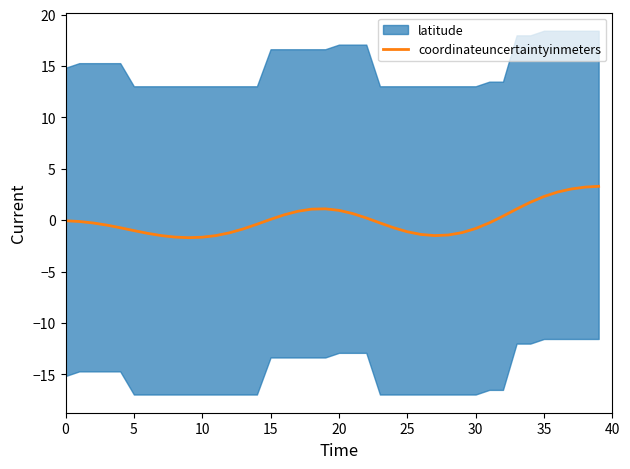

What is the highest value of the coordinateuncertaintyinmeters series?

3.3